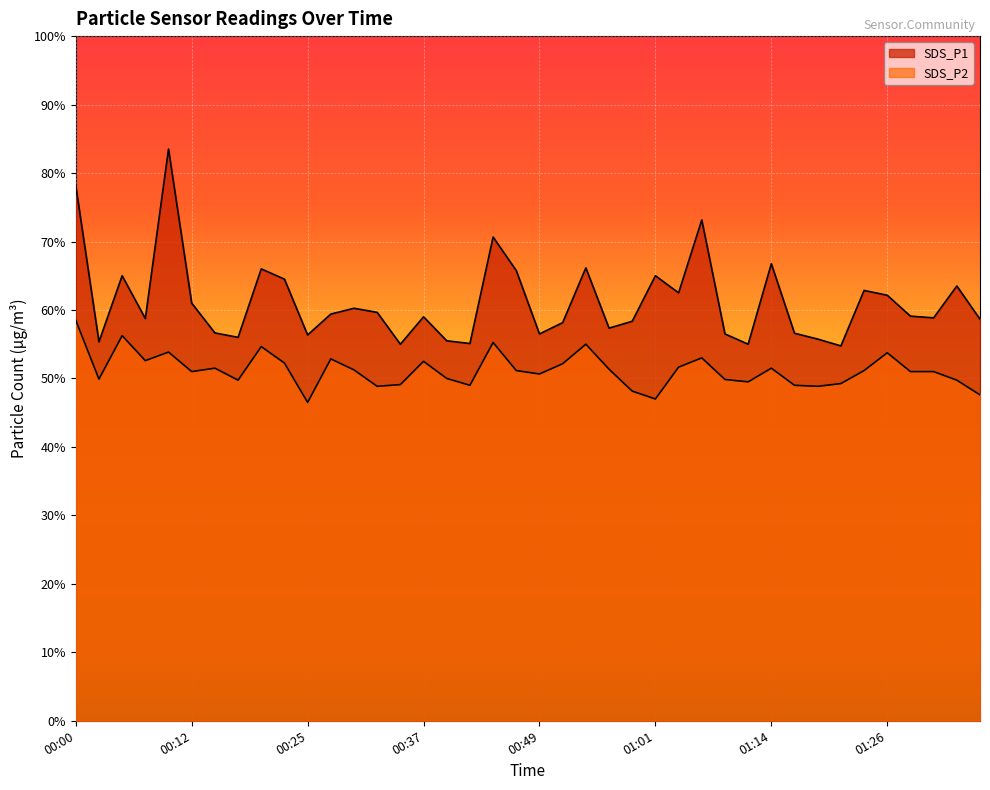

Where is SDS_P1 nearest to the value 13?

00:05